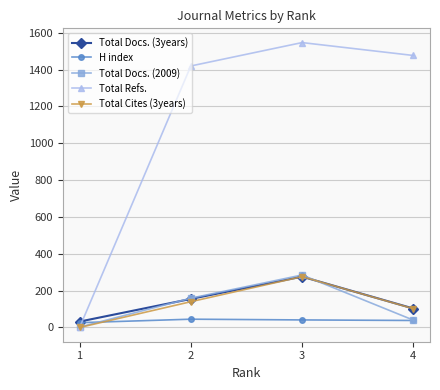

What is the value of the Total Refs. point at the 3rd from the left?

1547